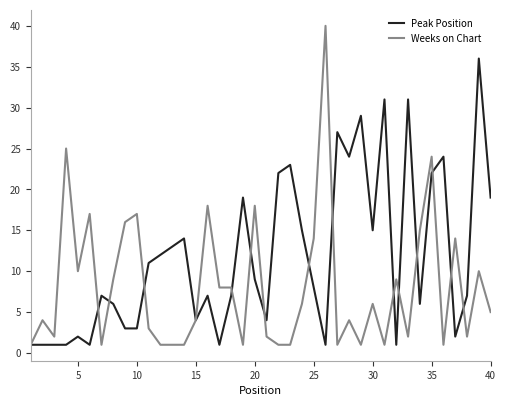

List the series in order of their peak value, highest first.

Weeks on Chart, Peak Position